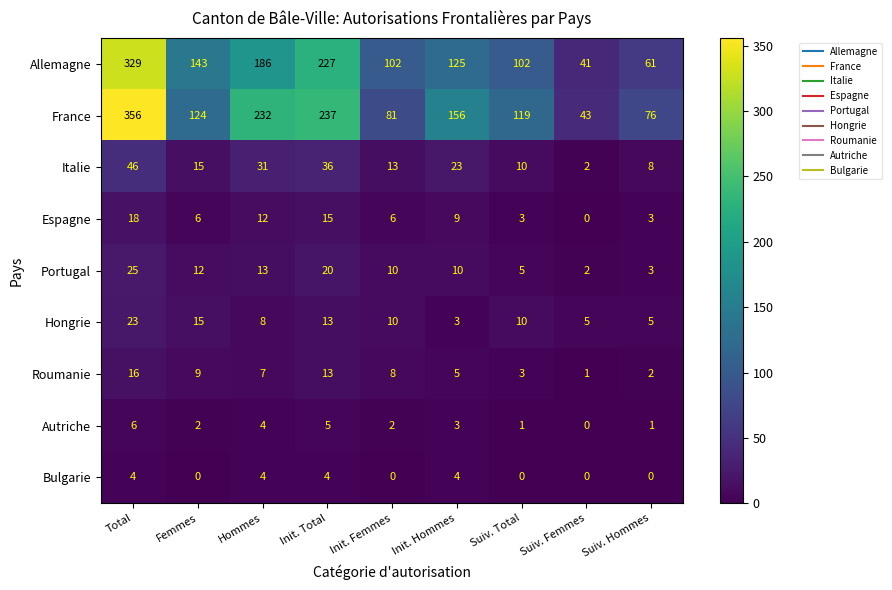

The value of Allemagne at Femmes is 98. True or false?

False